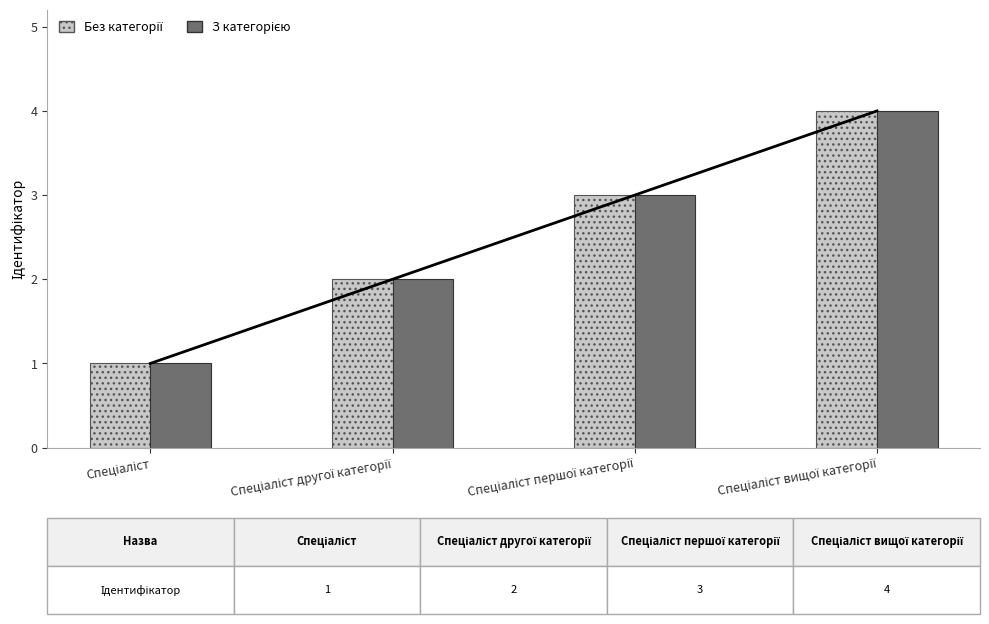

Does the chart contain stacked bars?

No